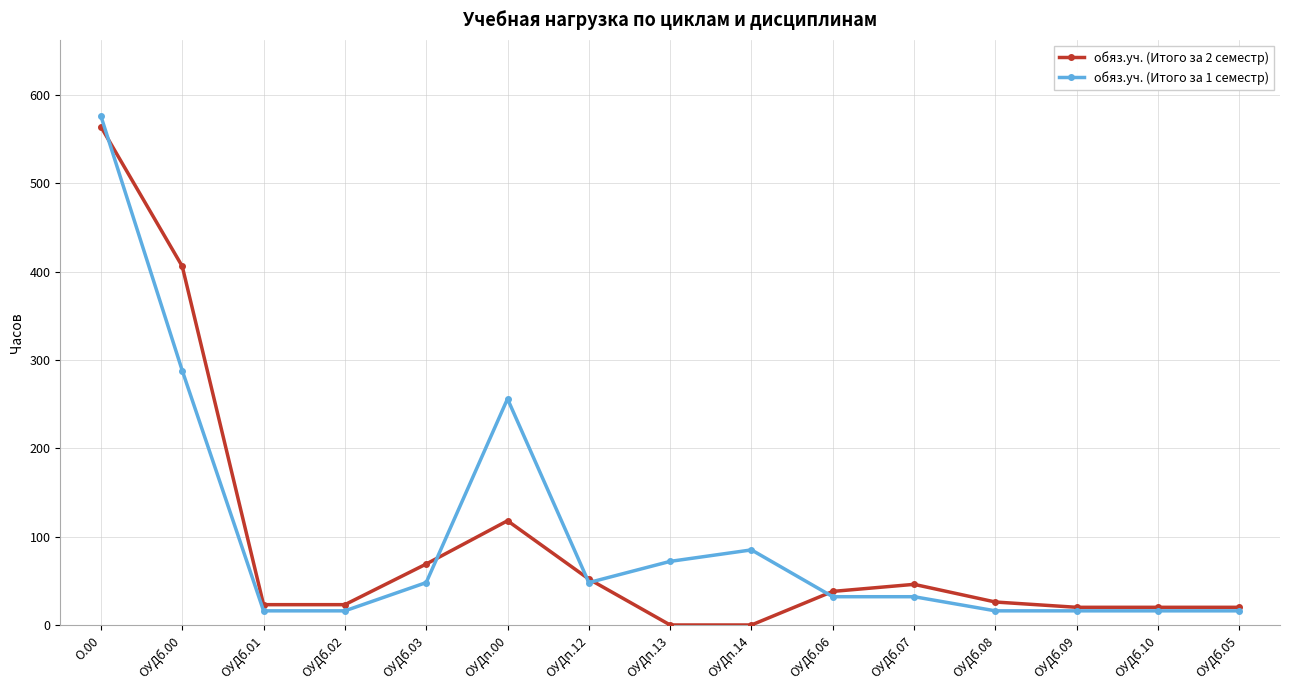

What is the difference between the обяз.уч. (Итого за 2 семестр) values at ОУДп.14 and ОУДп.00?

118